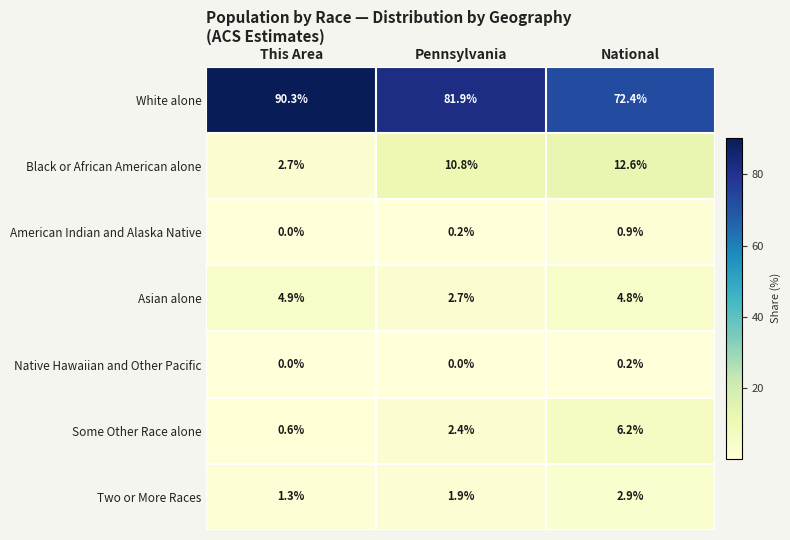

What is the greatest value displayed?

90.3